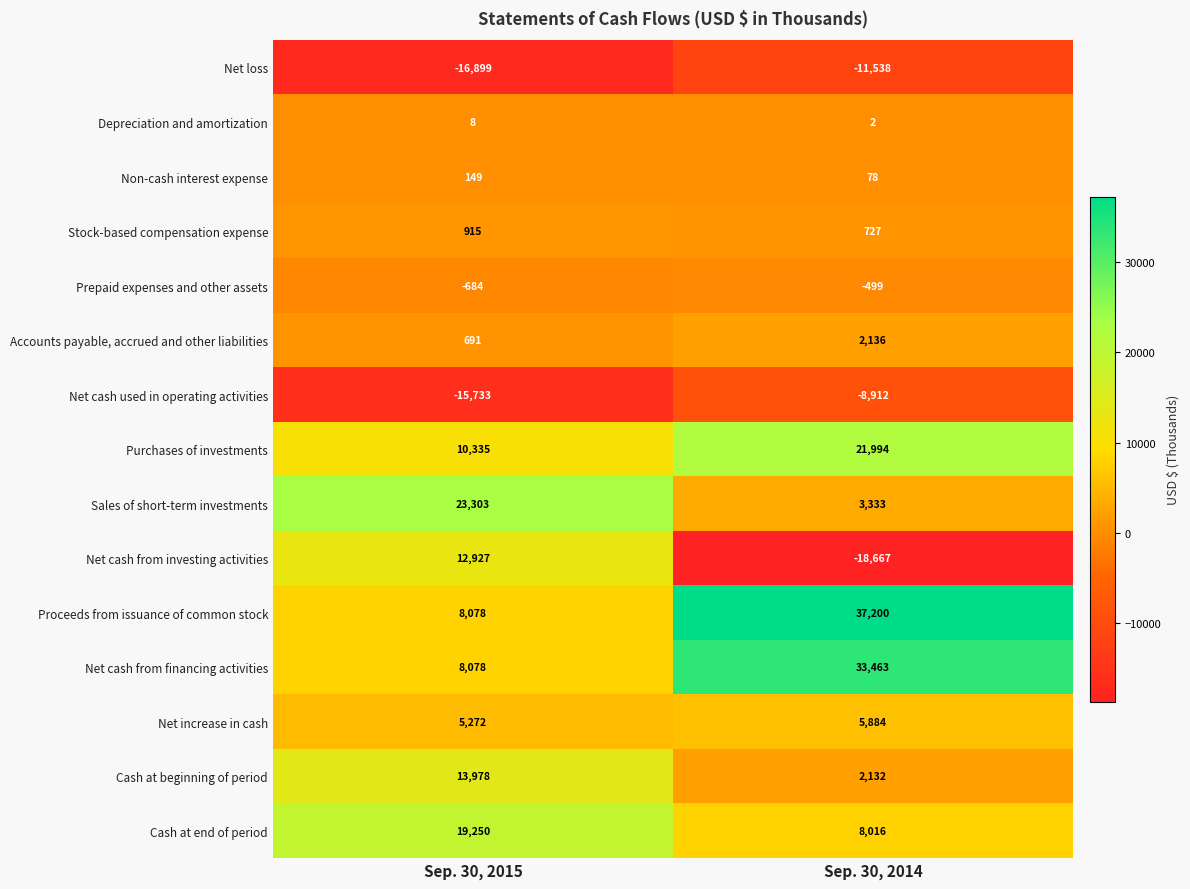

The Proceeds from issuance of common stock series shows 8078 at Sep. 30, 2015. True or false?

True